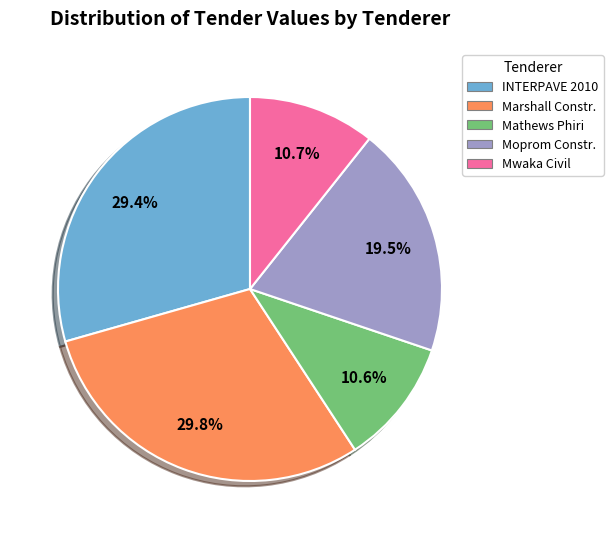

What is the ratio of the value at Mwaka Civil to the value at INTERPAVE 2010?

0.4